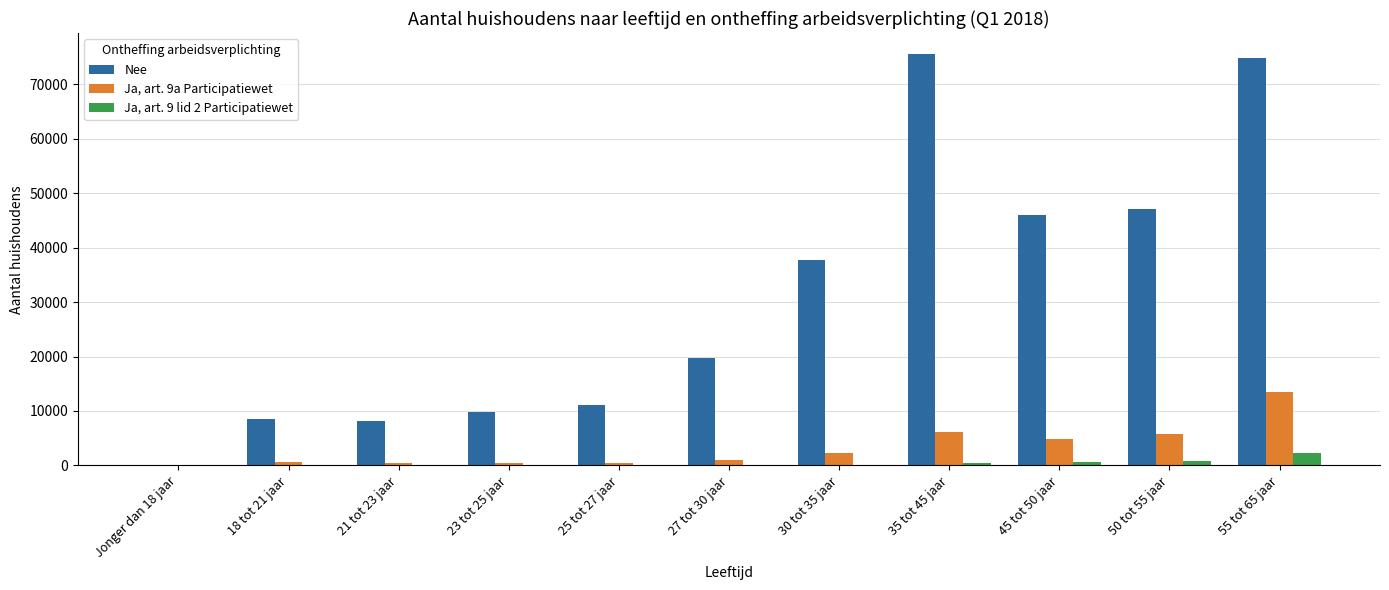

Between Jonger dan 18 jaar and 23 tot 25 jaar, which series saw the biggest shift?

Nee